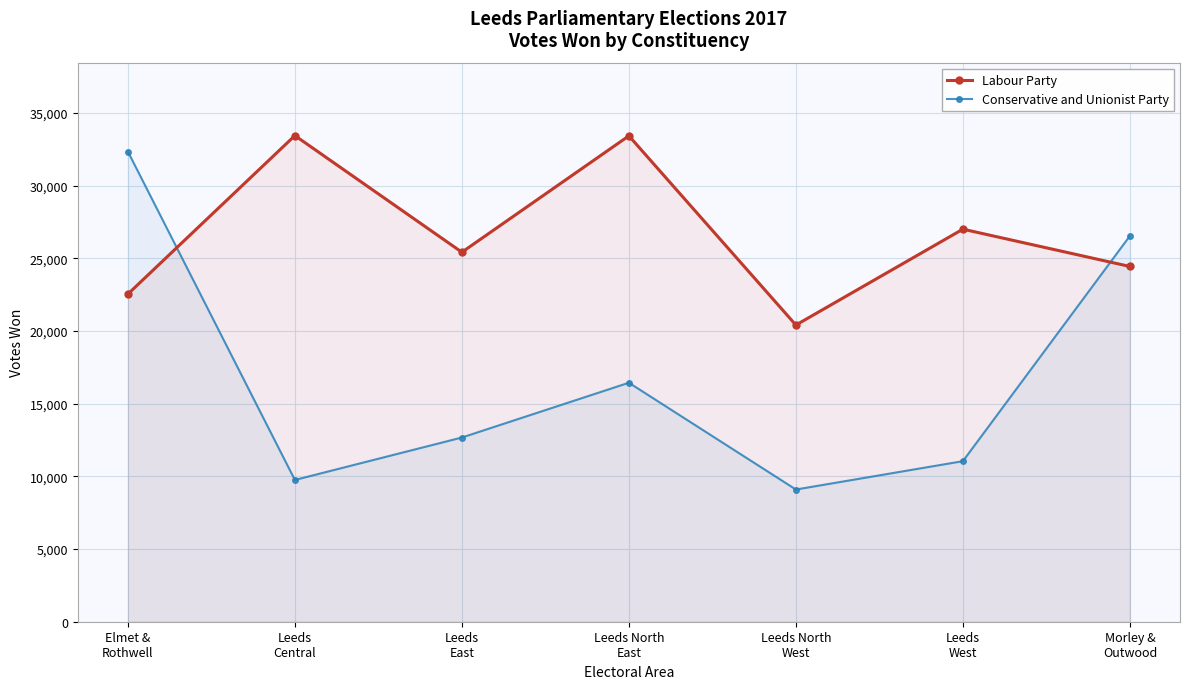

At Leeds North
West, list the series in order from smallest to largest.

Conservative and Unionist Party, Labour Party